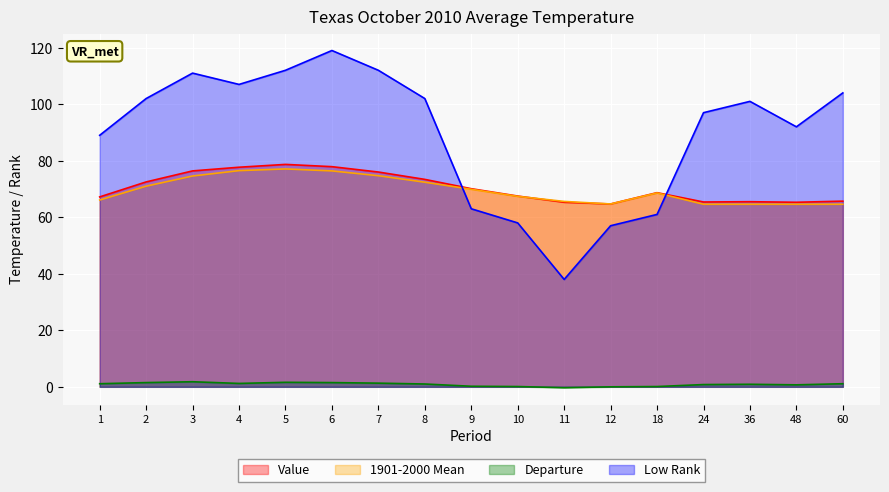

The Departure series shows 0.2 at 48. True or false?

False